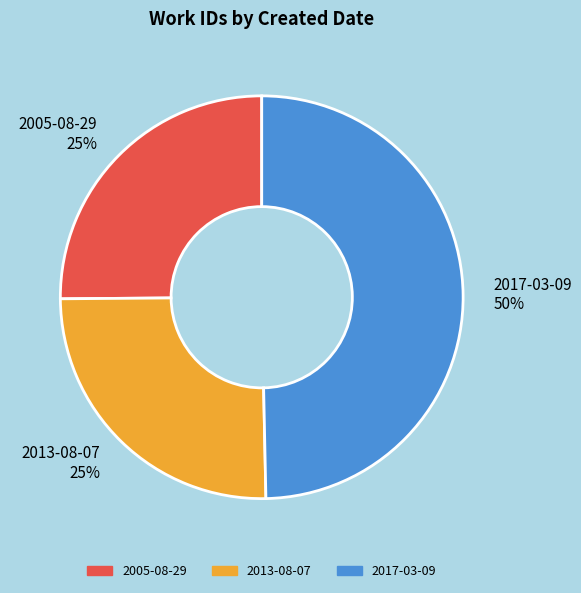

Is it true that 2013-08-07 is 25% of the pie?

True